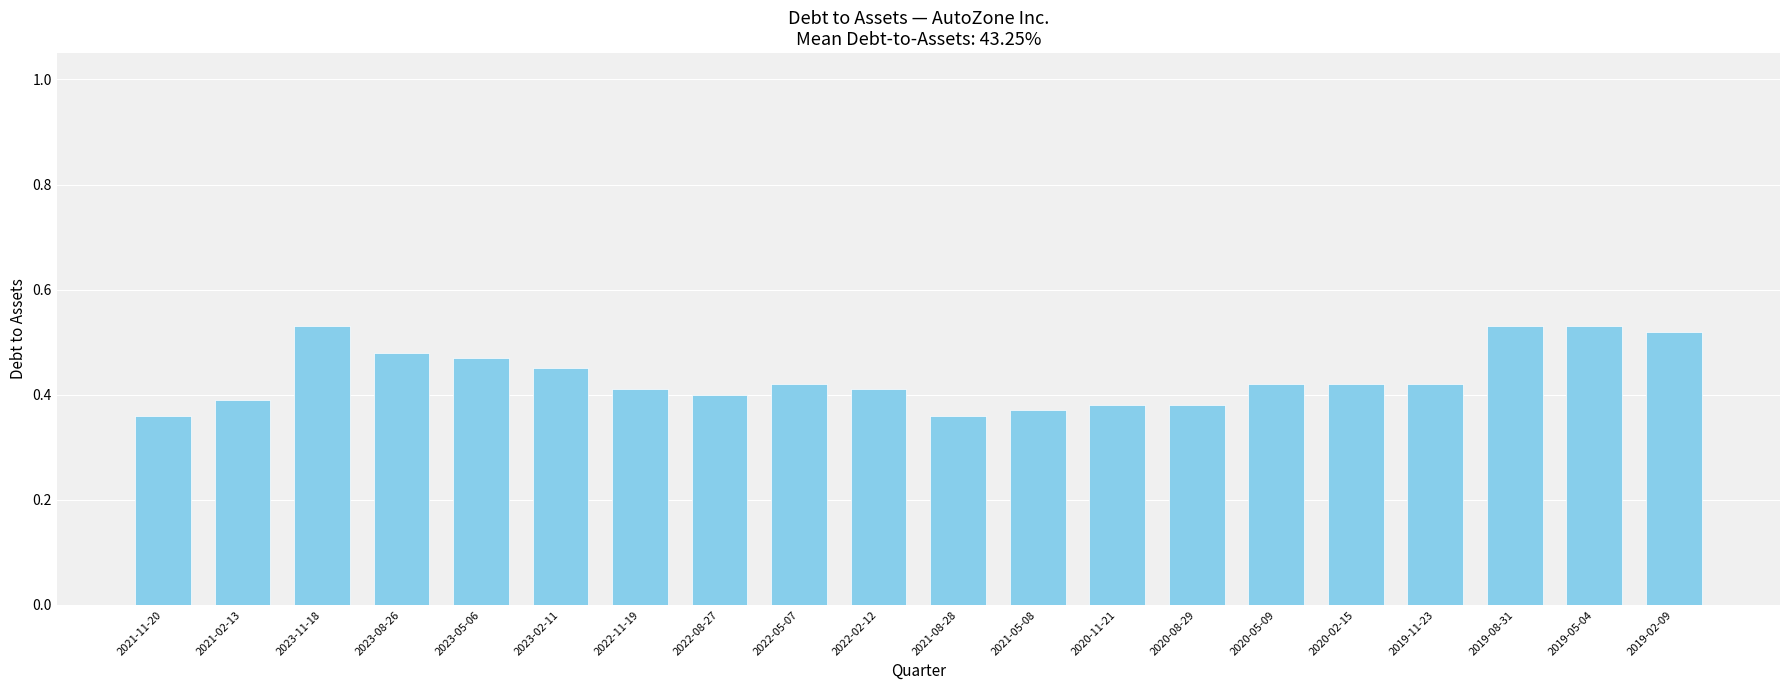

What is the sum of the values at 2021-02-13 and 2023-11-18?

0.9